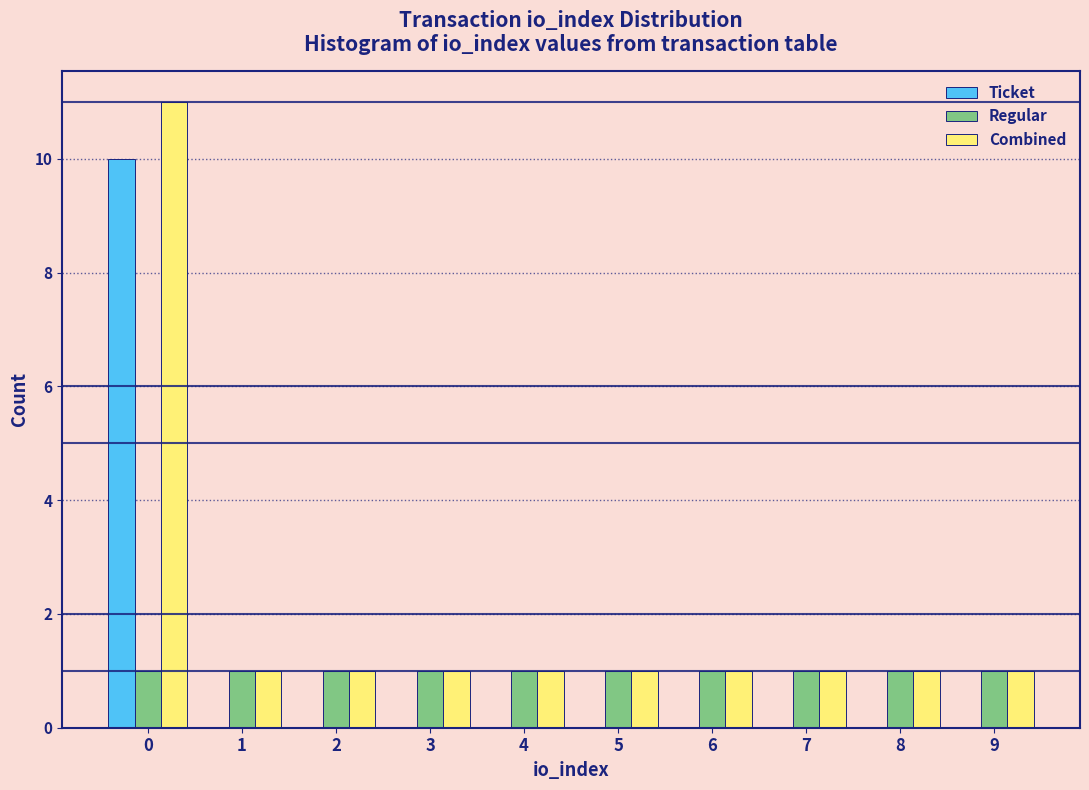

What is the height of the Combined bar covering 0.5 to 1.5 on the x-axis? The values are not printed on the chart, so give them approximately, as read against the axis.

1